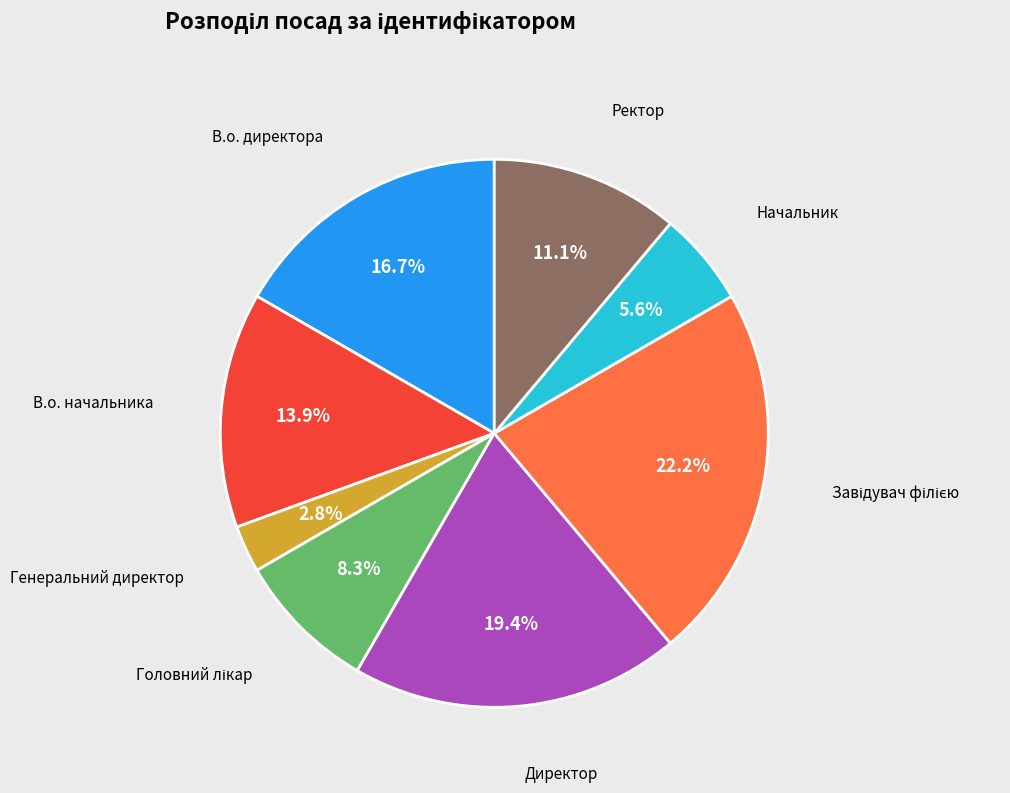

Count the number of slices in the pie.

8